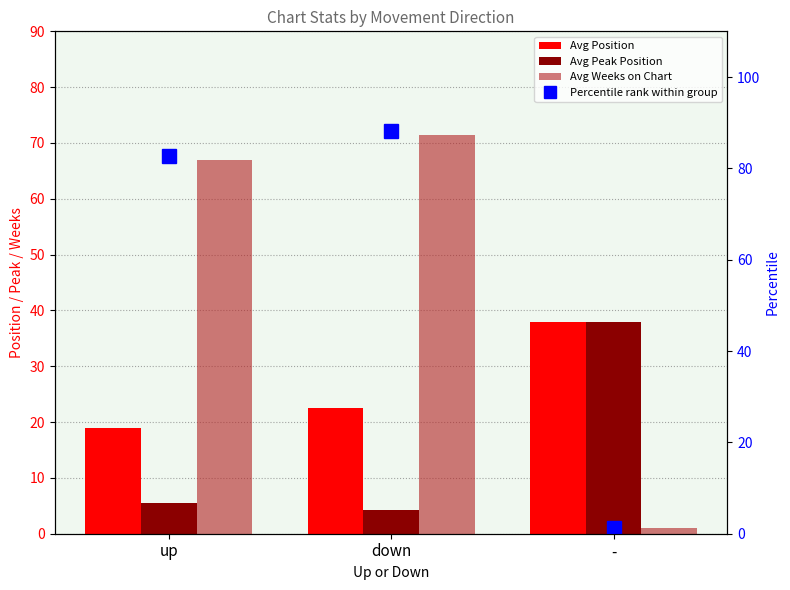

At which category is the sum across all series the highest?

down